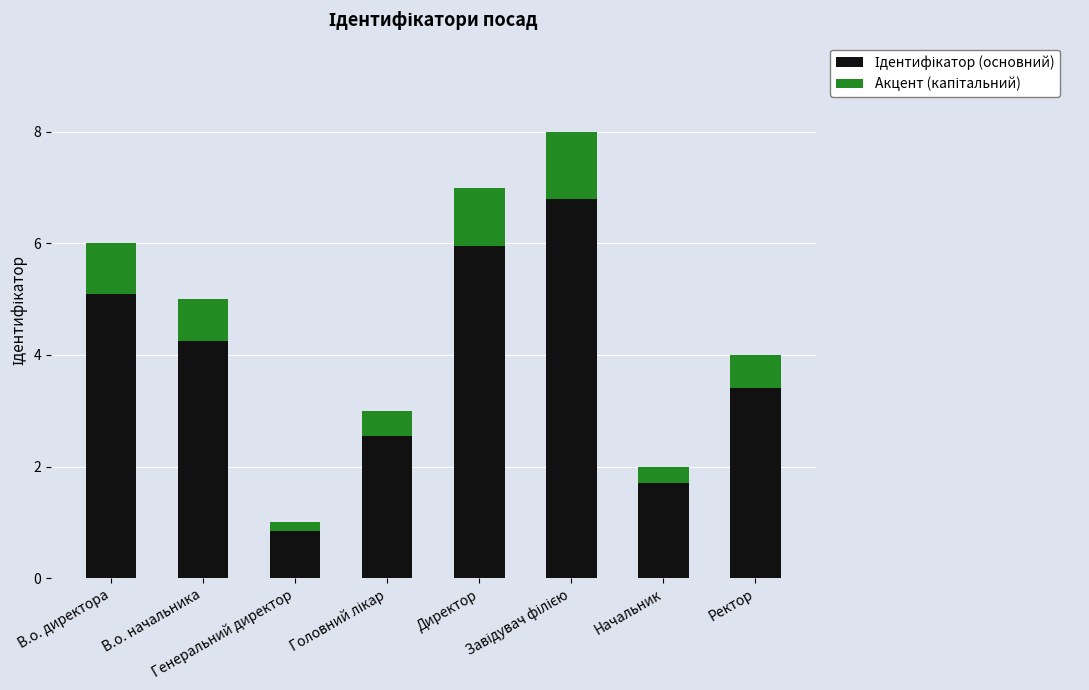

What position from the right is В.о. начальника?

7